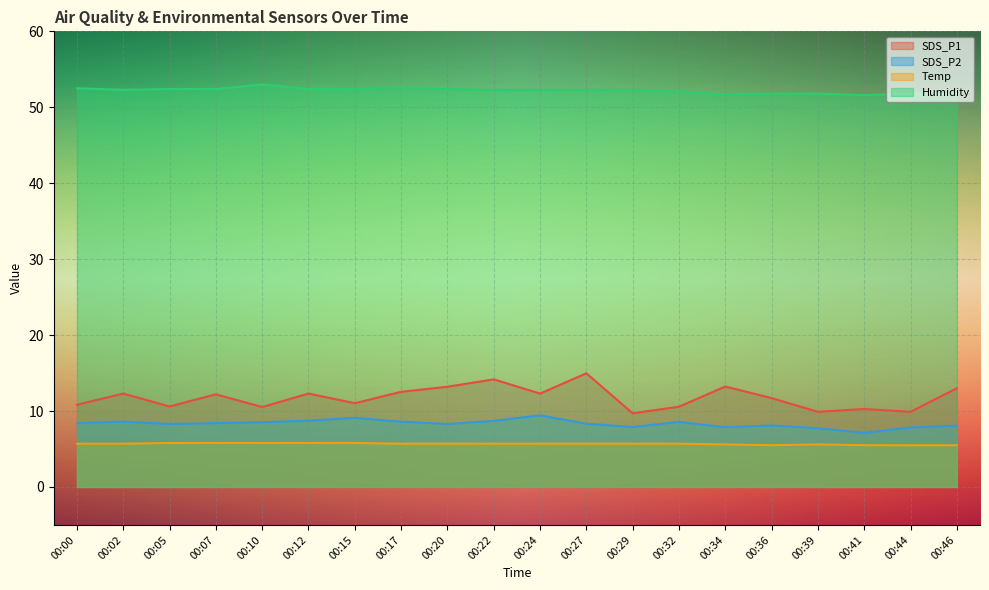

What is the sum of the SDS_P1 values at 00:27 and 00:05?

25.6